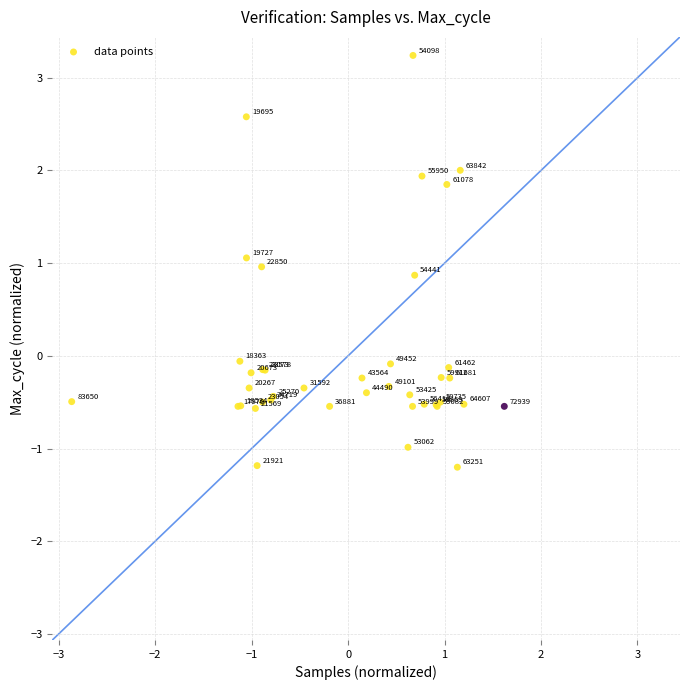

What Y value in the scatter plot is closest to 1?

1.0